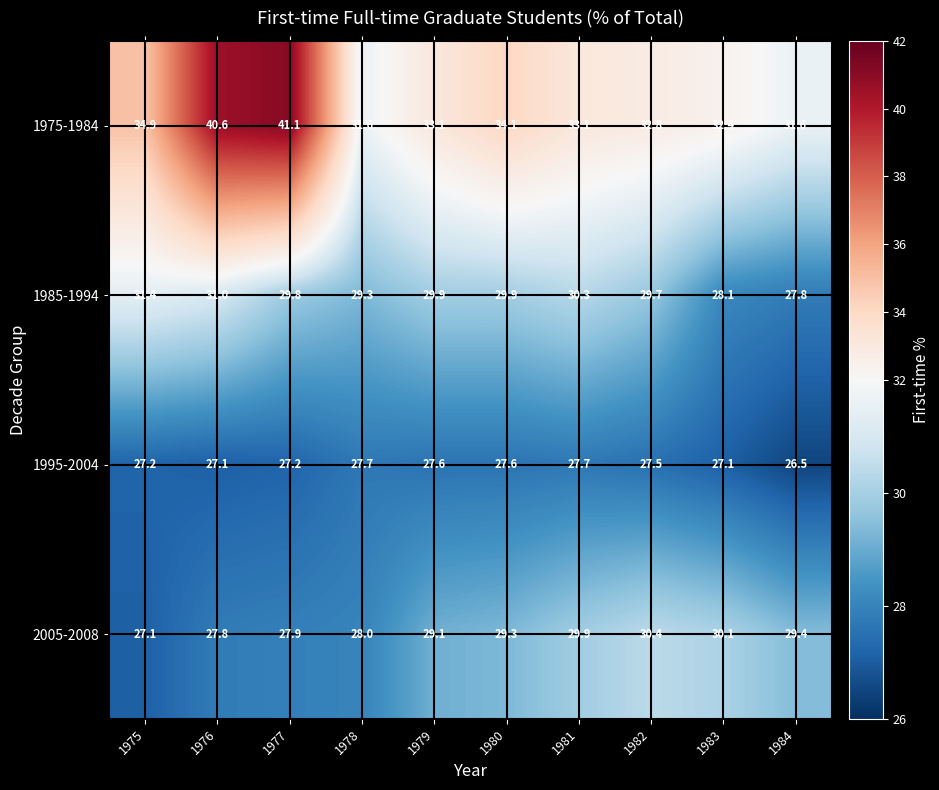

What is the maximum value shown in the chart?

41.1